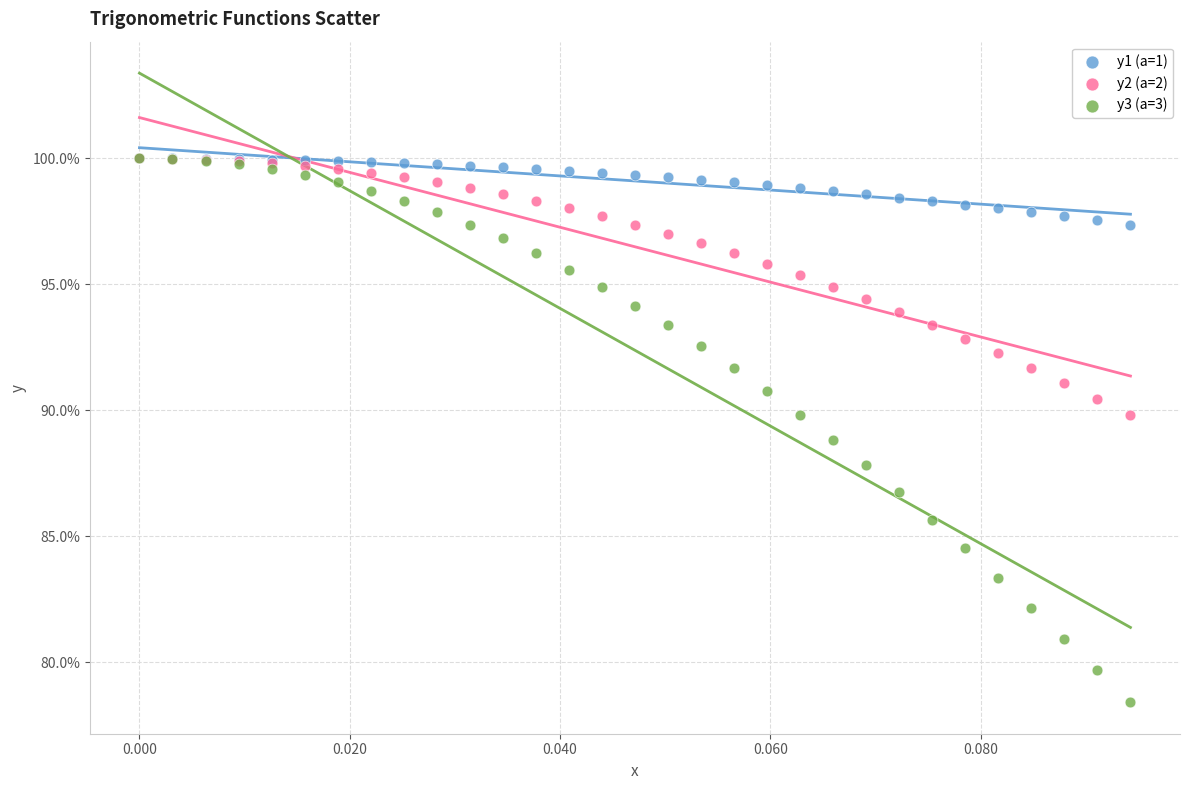

What are all the series names shown in the legend?

y1 (a=1), y2 (a=2), y3 (a=3)